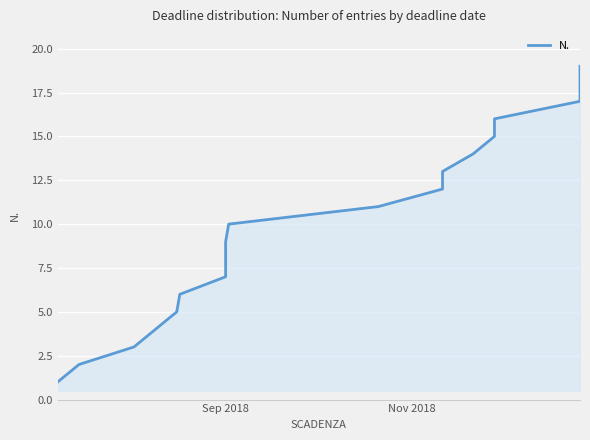

Is it true that the value at 18 is 10?

False